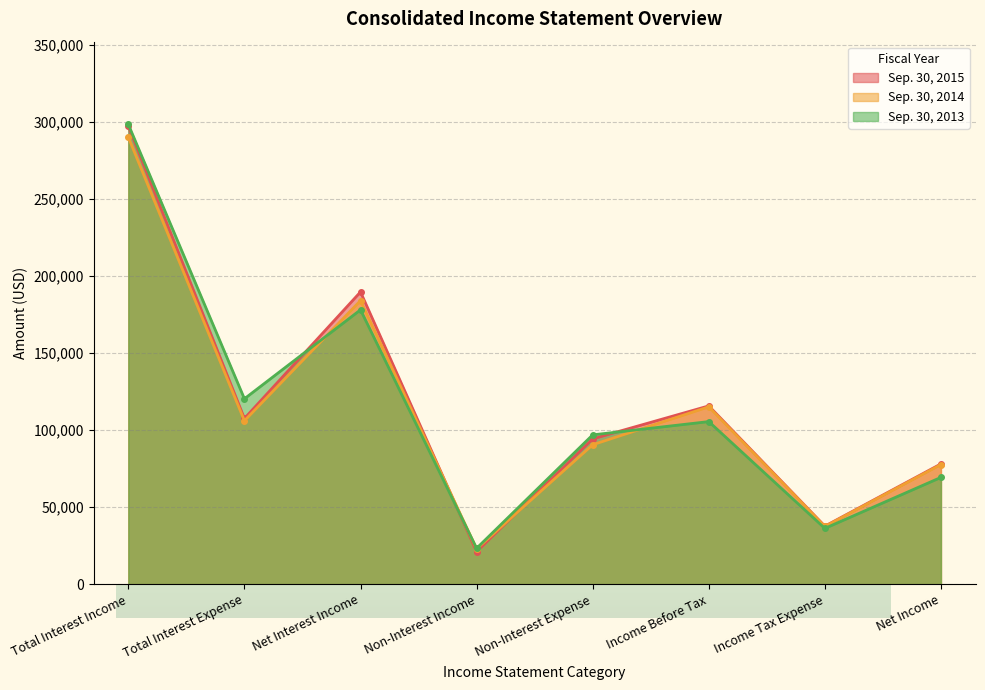

How many data points in Sep. 30, 2014 are above 106103?

3